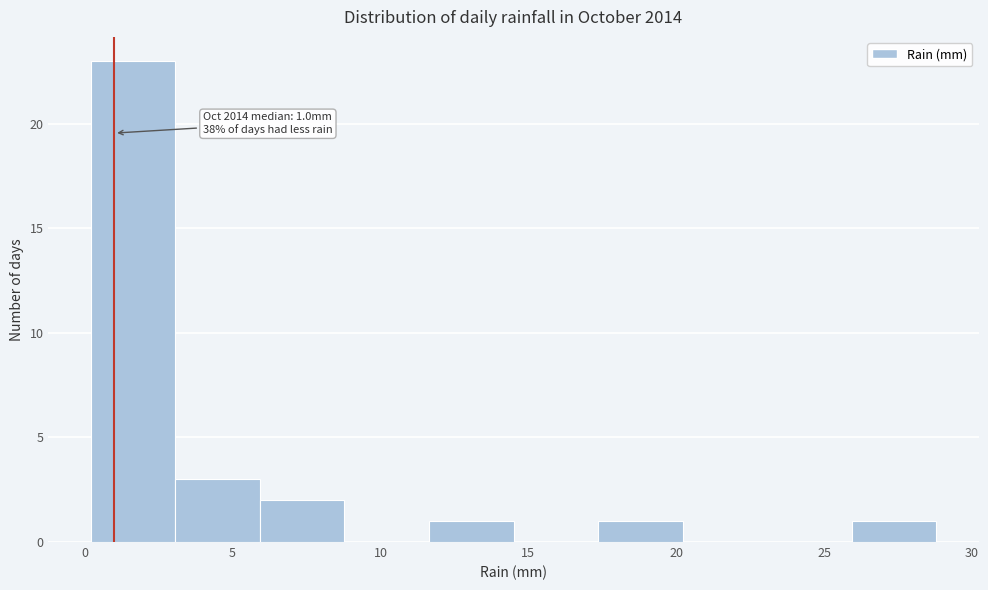

Which range on the x-axis has the tallest bar?

0.0 to 3.0